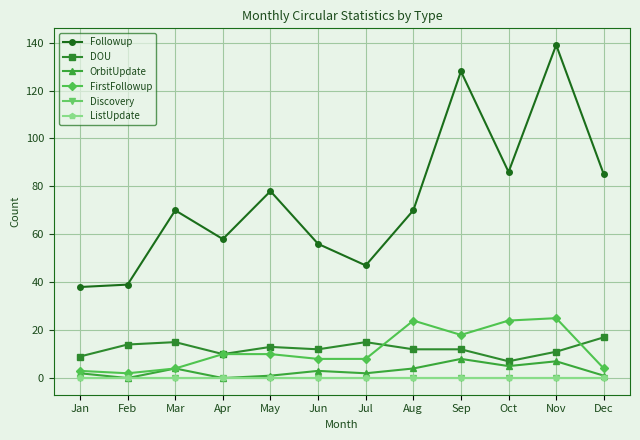

What is the sum of all FirstFollowup values?

140